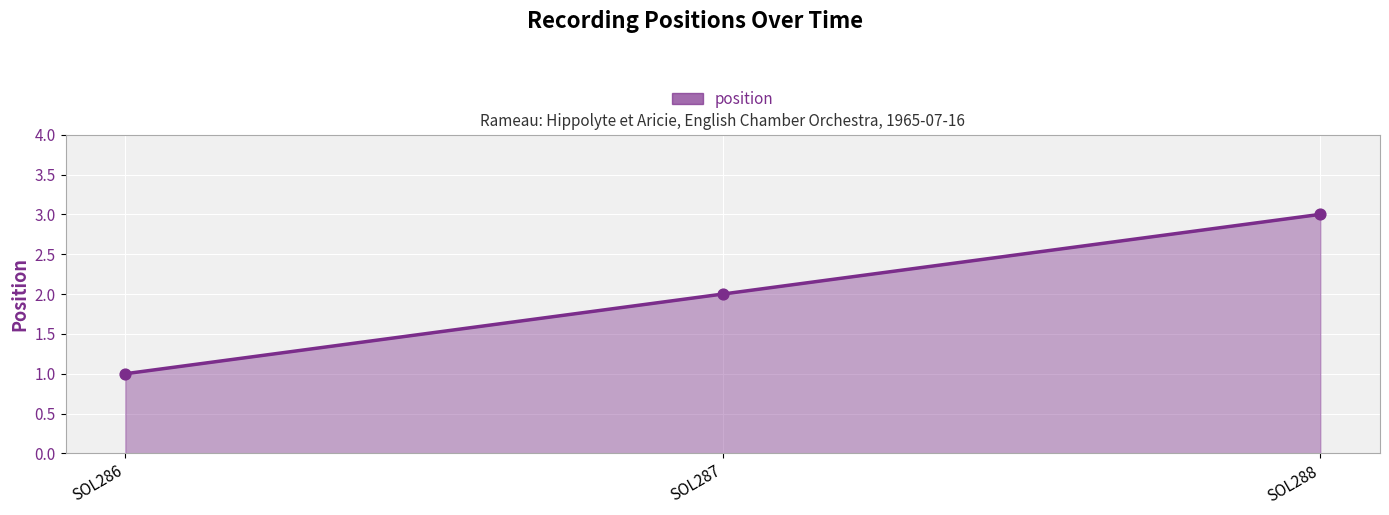

Approximately how many times larger is the value at SOL286 compared to SOL287?

0.5